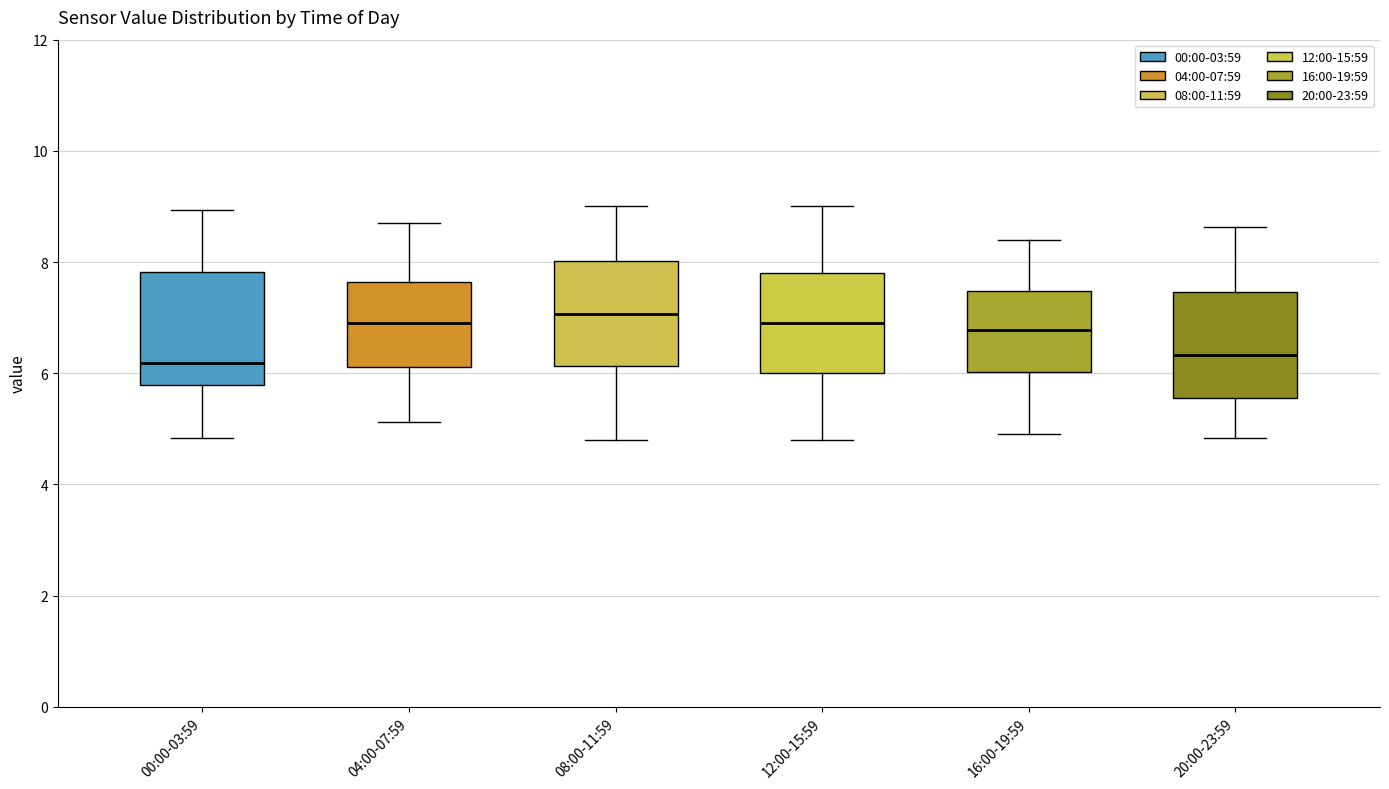

Reading left to right, read every box against the y-axis: the position of its median line, the range the box covers, and the ends of its whiskers. The values are not printed on the chart, so give them approximately, as read against the axis.

00:00-03:59: median 6.2, box 5.8 to 7.8, whiskers 4.8 to 9.0
04:00-07:59: median 7.0, box 6.2 to 7.6, whiskers 5.2 to 8.8
08:00-11:59: median 7.0, box 6.2 to 8.0, whiskers 4.8 to 9.0
12:00-15:59: median 7.0, box 6.0 to 7.8, whiskers 4.8 to 9.0
16:00-19:59: median 6.8, box 6.0 to 7.4, whiskers 5.0 to 8.4
20:00-23:59: median 6.4, box 5.6 to 7.4, whiskers 4.8 to 8.6